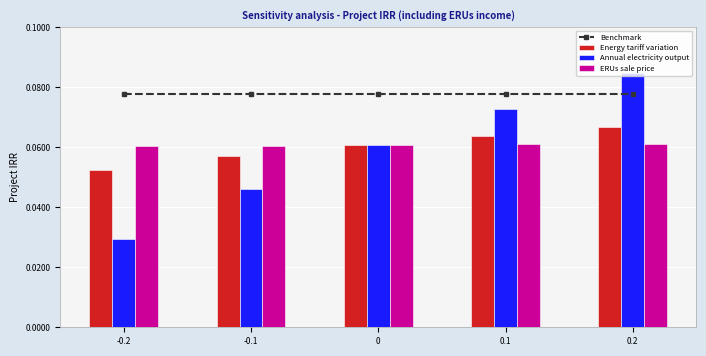

Is it true that Benchmark equals 0.0 at -0.2?

False